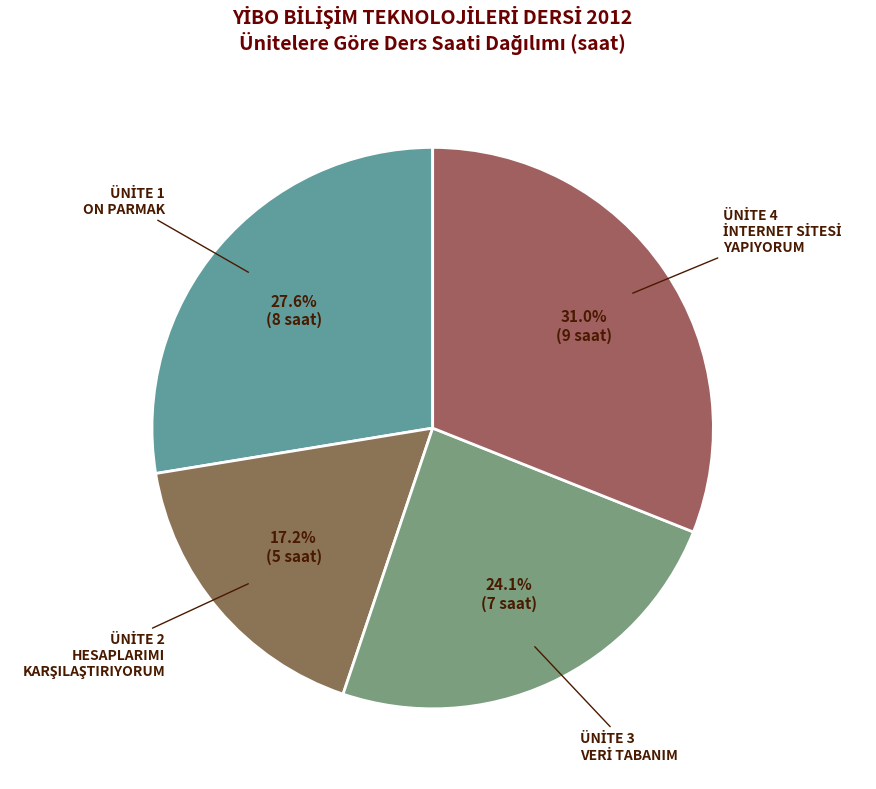

How many segments does this pie chart have?

4